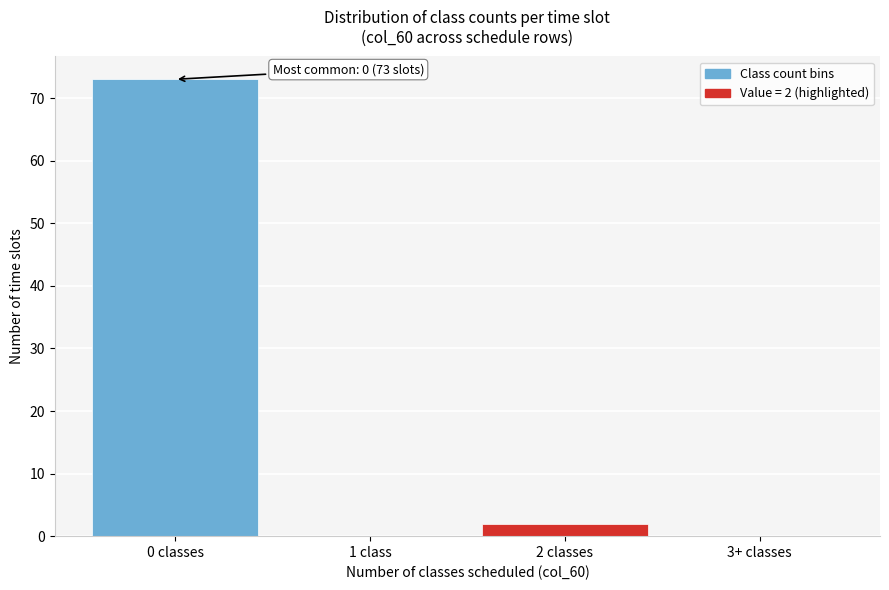

Reading right to left, extract all data points from this chart.

3+ classes=0	2 classes=2	1 class=0	0 classes=73